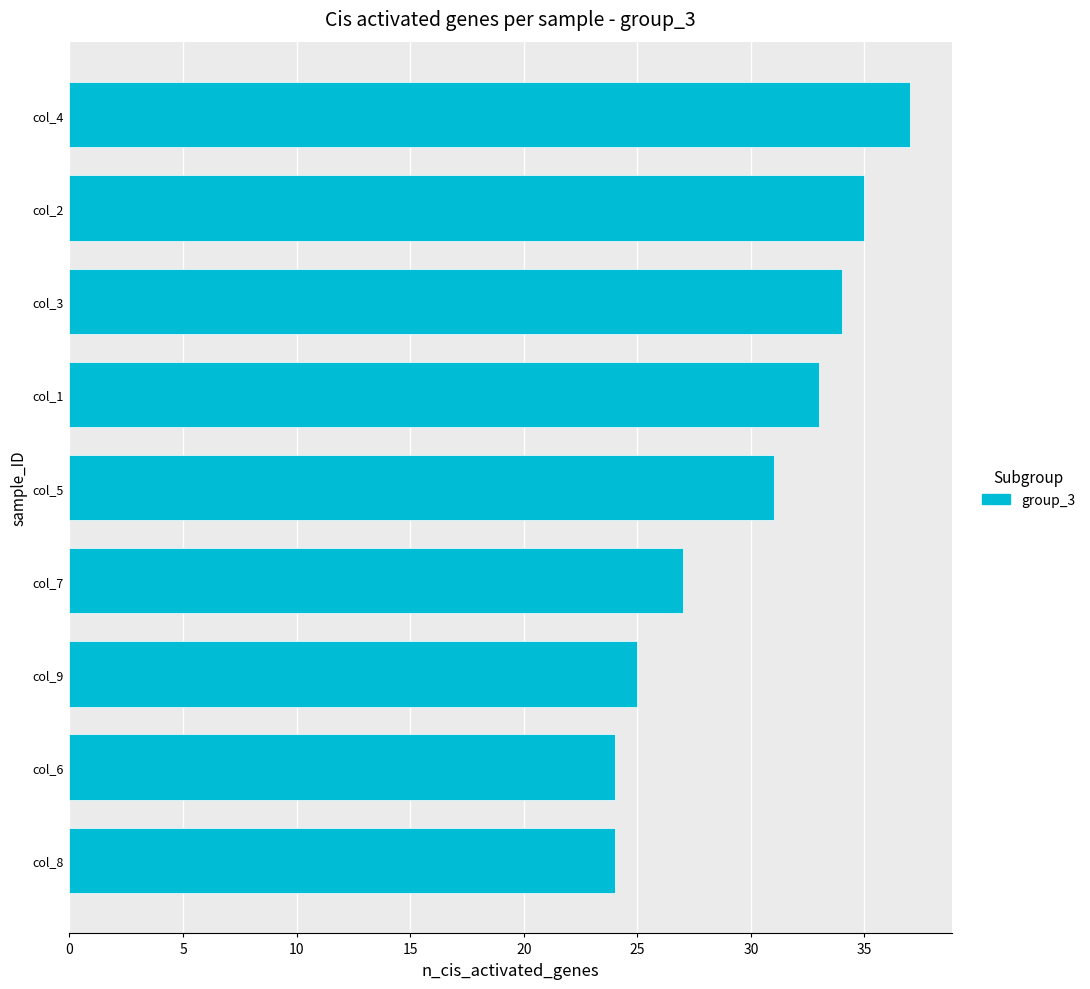

What is the average value?

30